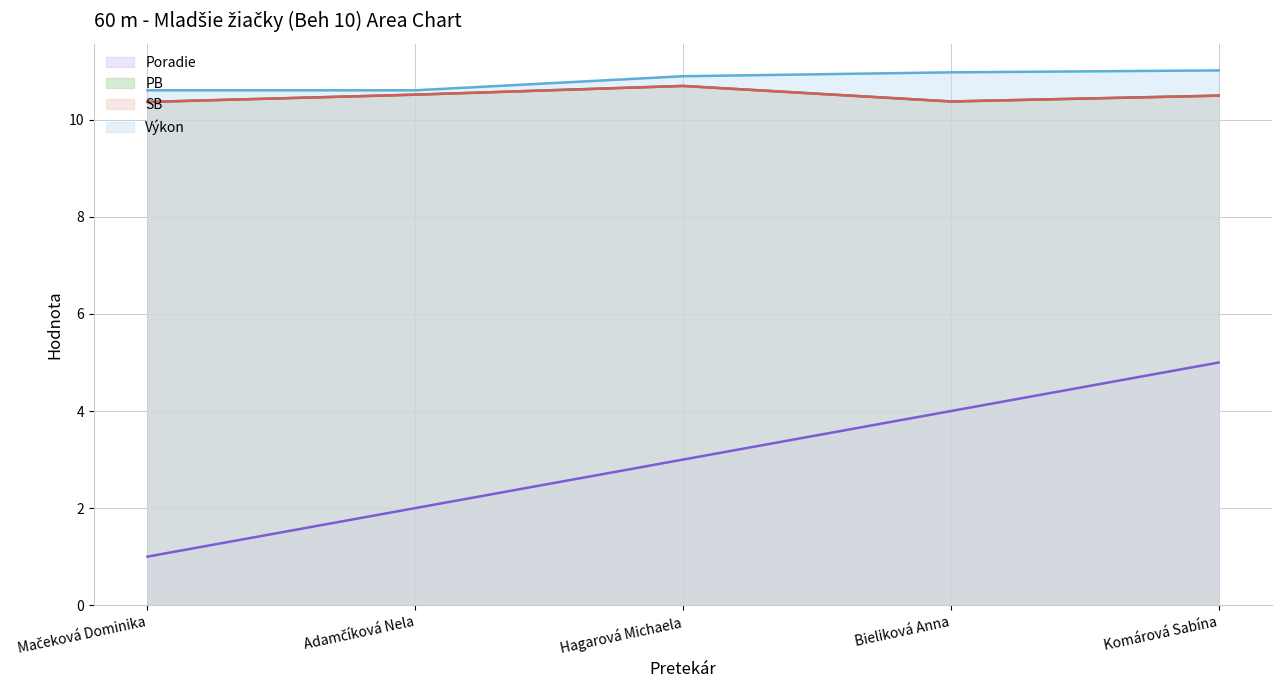

The value of SB (line) at Komárová Sabína is 14.2. True or false?

False